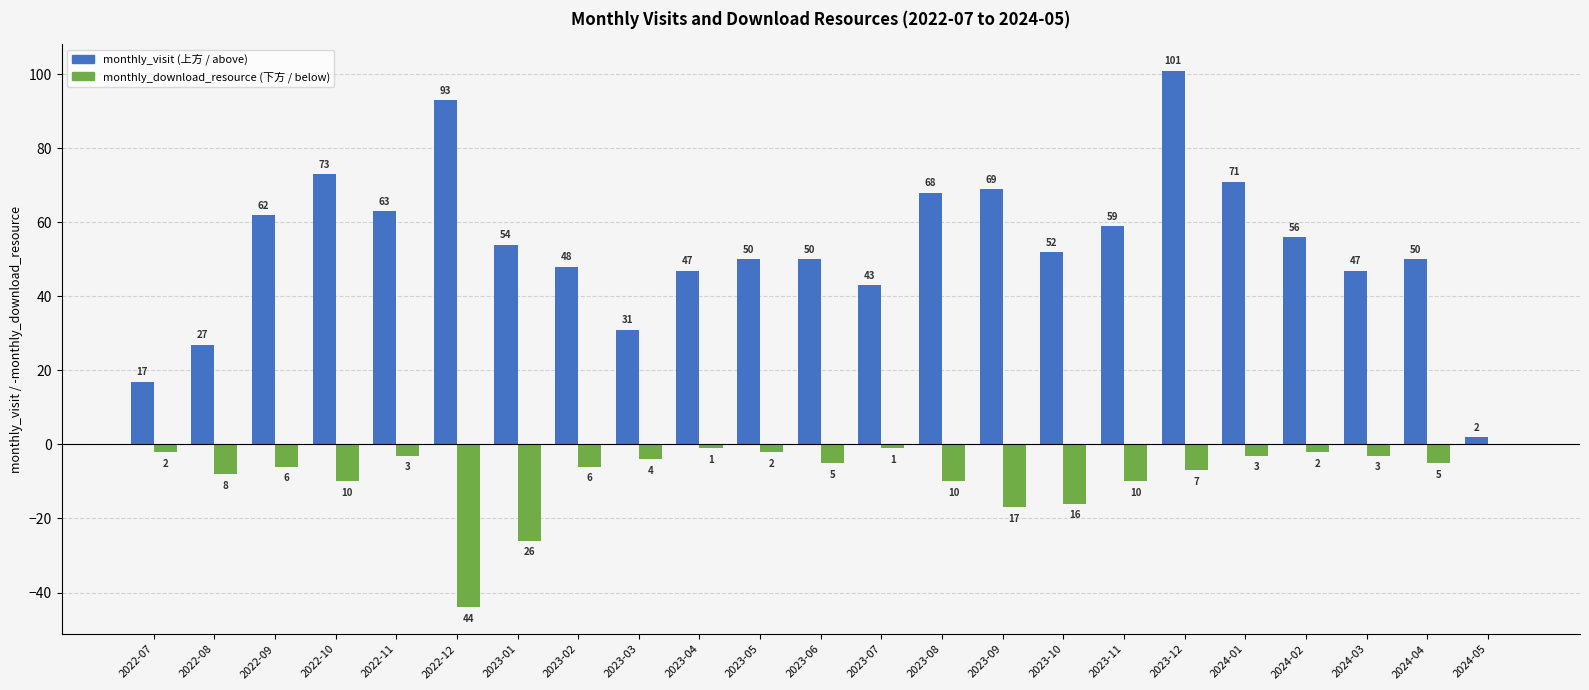

What is the total value across all series at 2022-12?

49